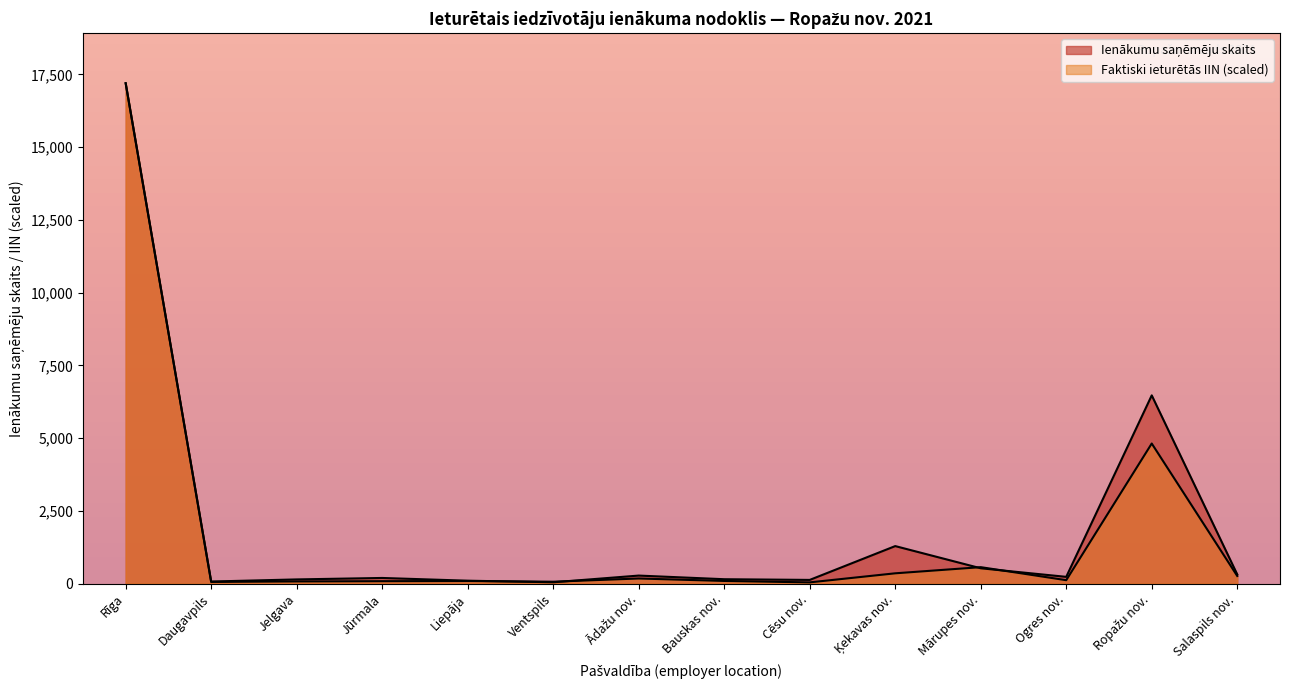

At which label does Faktiski ieturētās IIN reach its minimum?

Cēsu nov.